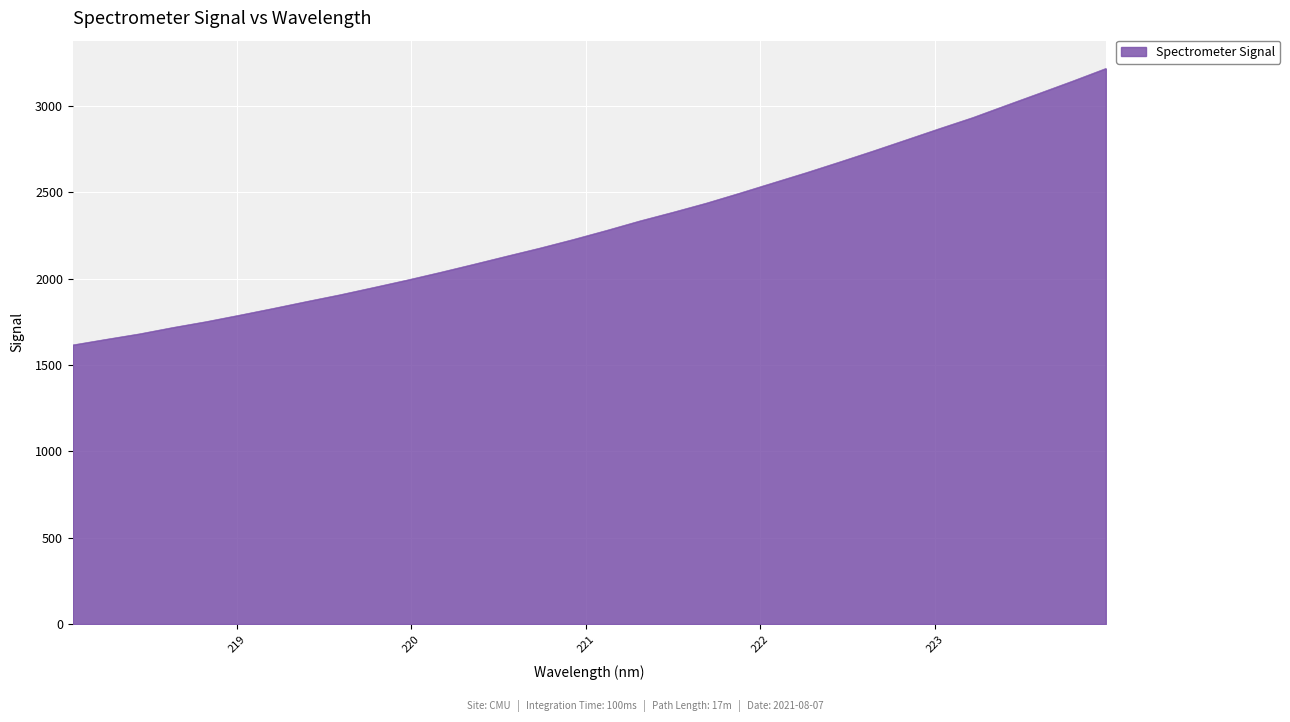

Count the number of values greater than 2280.

16